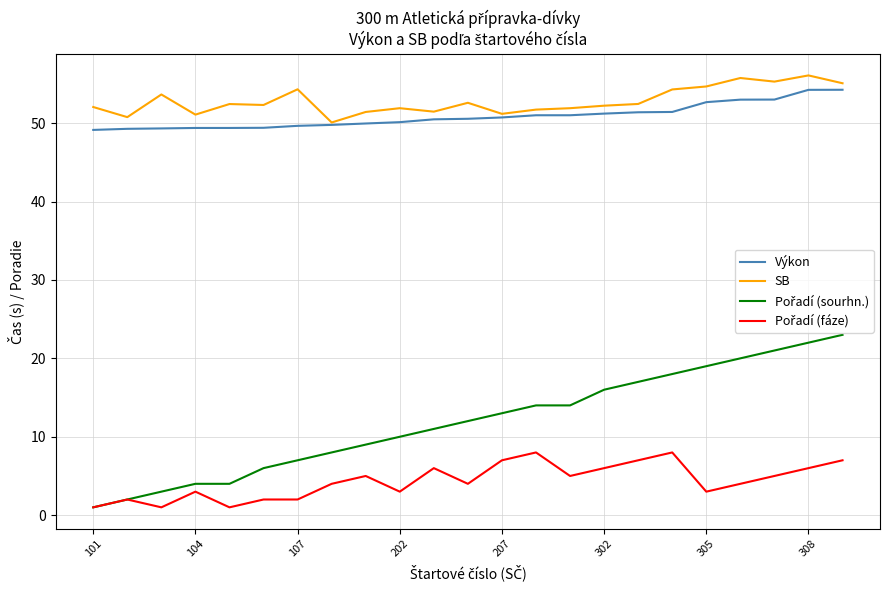

What is the minimum value for Výkon?

49.1